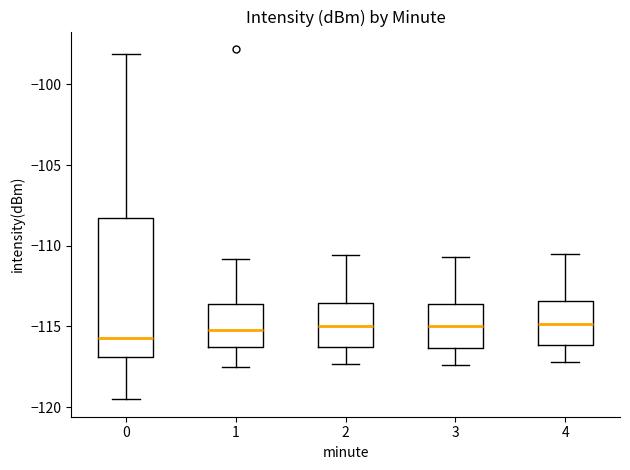

Where does the median line of the box at x = 0 sit on the y-axis? The values are not printed on the chart, so give them approximately, as read against the axis.

-115.5